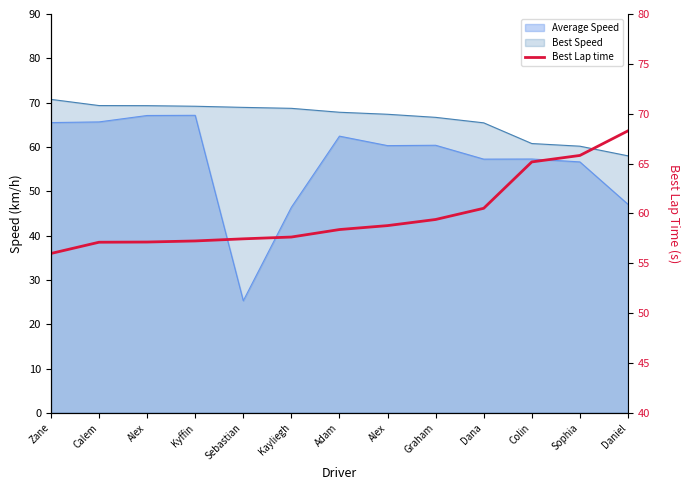

Is it true that the value at Calem is 90.3?

False